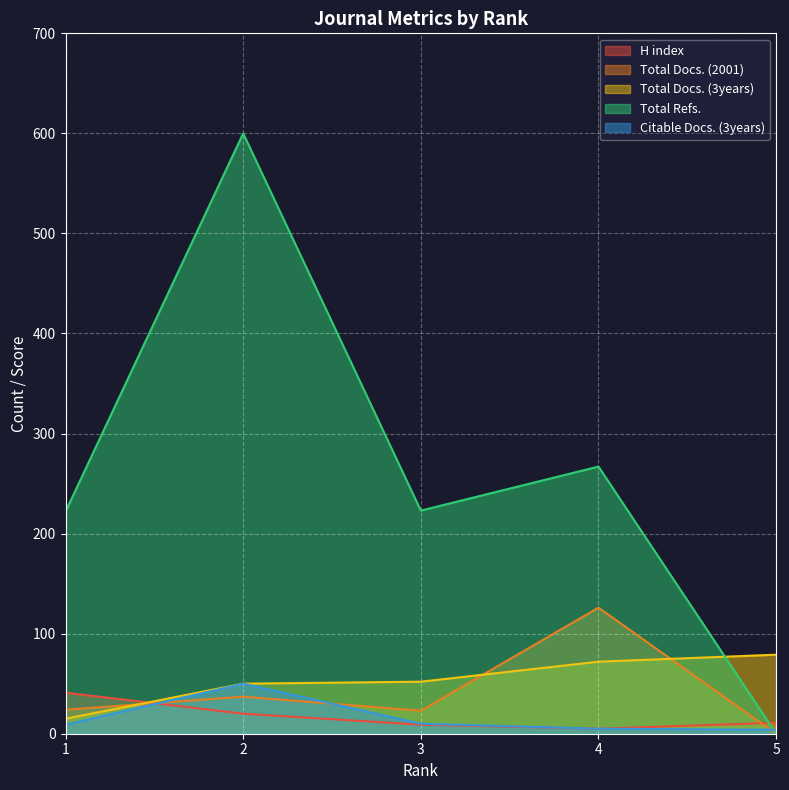

How many values in the Total Docs. (3years) series exceed 52?

2